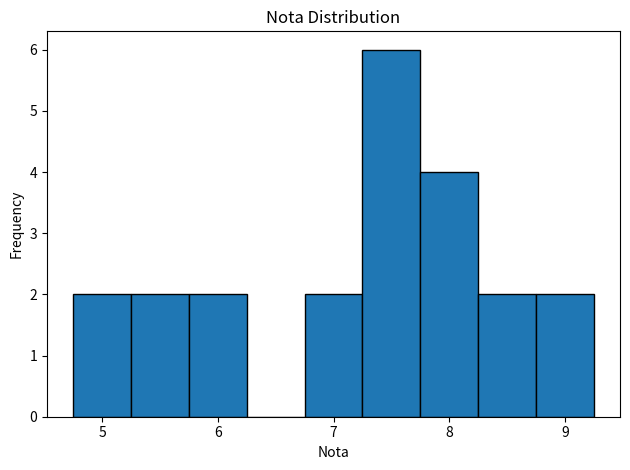

Reading left to right, list every bar in this chart as the range it spans on the x-axis followed by its height. Neither the bar edges nor the heights are printed on the chart, so give them approximately, as read against the axes.

4.75 to 5.25: 2
5.25 to 5.75: 2
5.75 to 6.25: 2
6.25 to 6.75: 0
6.75 to 7.25: 2
7.25 to 7.75: 6
7.75 to 8.25: 4
8.25 to 8.75: 2
8.75 to 9.25: 2